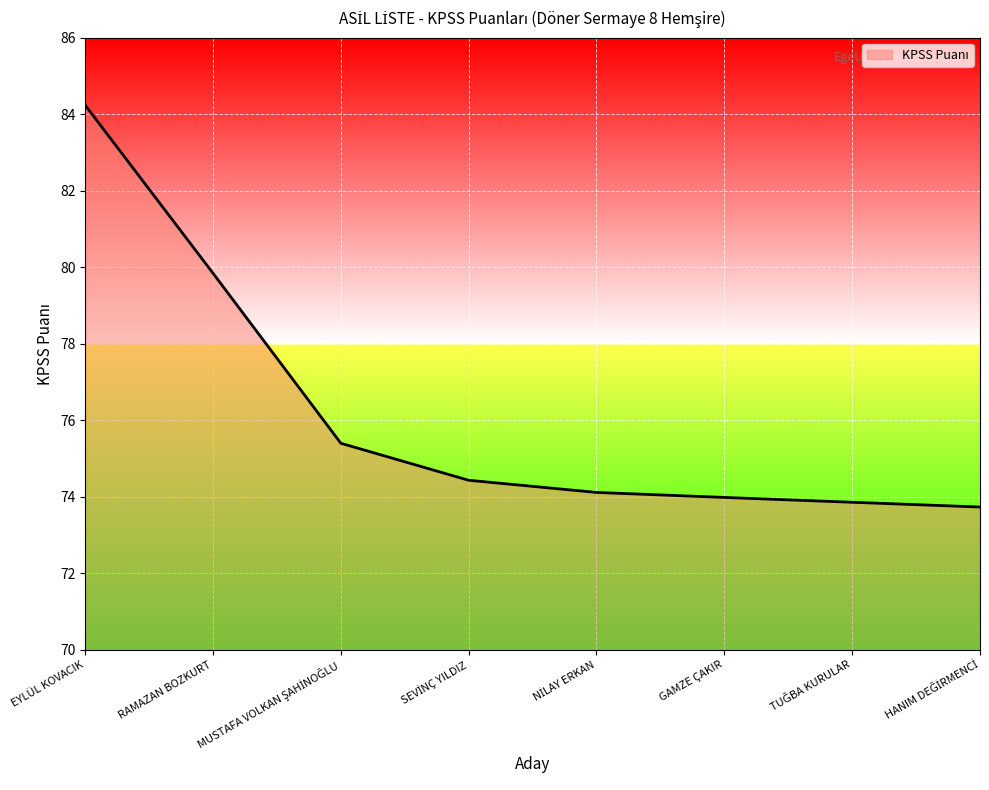

Is it true that the value at GAMZE ÇAKIR is 74.0?

True